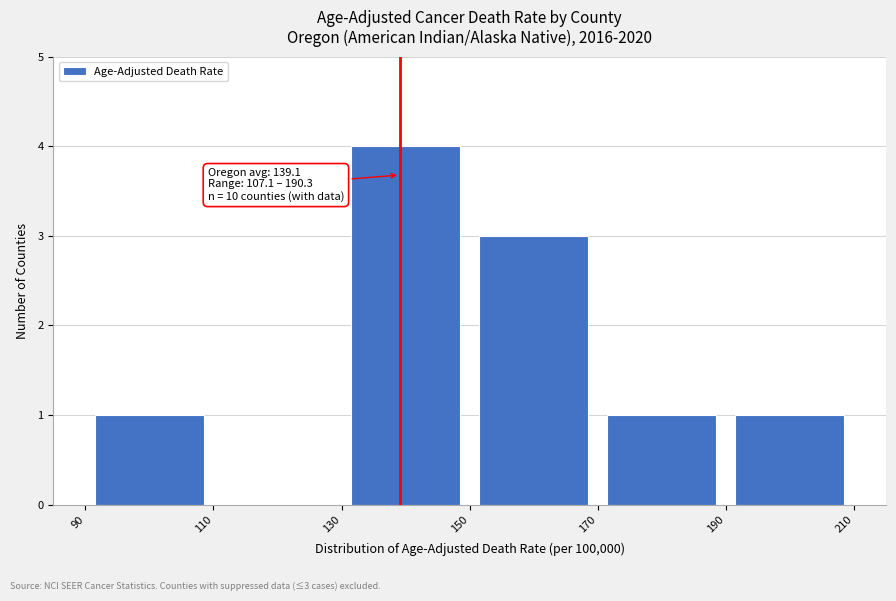

Which range on the x-axis has the tallest bar?

130 to 150